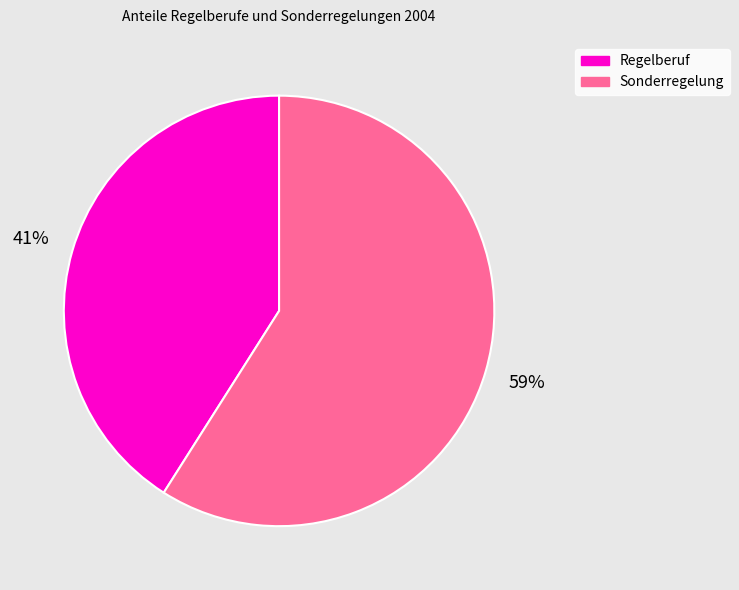

Rank the categories by value from lowest to highest.

Regelberuf, Sonderregelung